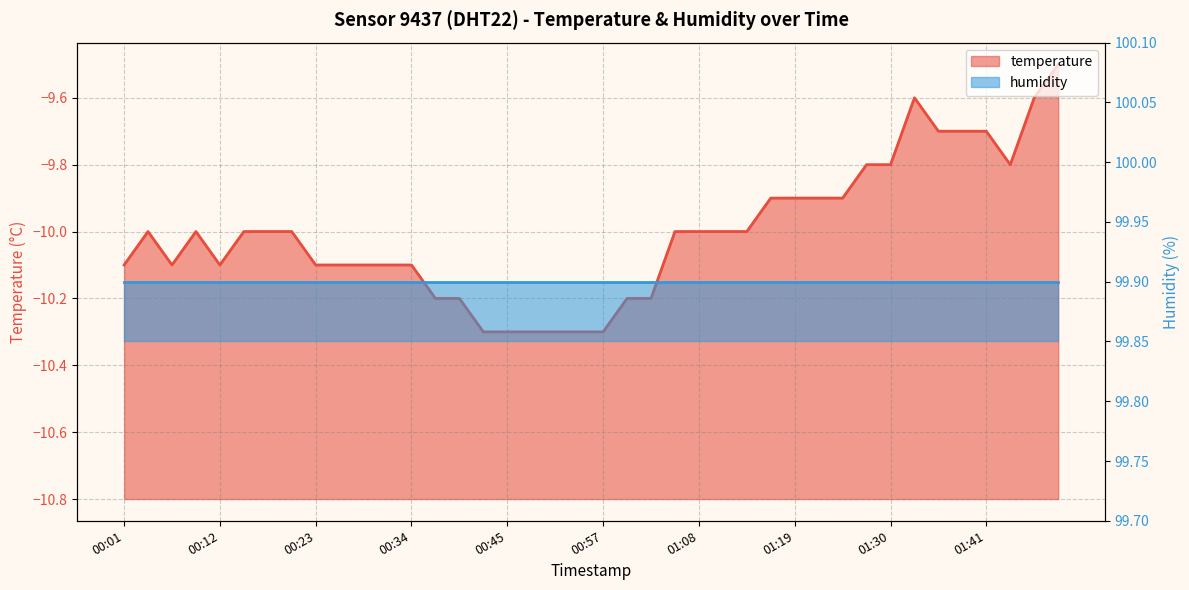

Reading left to right, what are all the values shown in this chart?

-10.1	-10.0	-10.1	-10.0	-10.1	-10.0	-10.0	-10.0	-10.1	-10.1	-10.1	-10.1	-10.1	-10.2	-10.2	-10.3	-10.3	-10.3	-10.3	-10.3	-10.3	-10.2	-10.2	-10.0	-10.0	-10.0	-10.0	-9.9	-9.9	-9.9	-9.9	-9.8	-9.8	-9.6	-9.7	-9.7	-9.7	-9.8	-9.6	-9.5